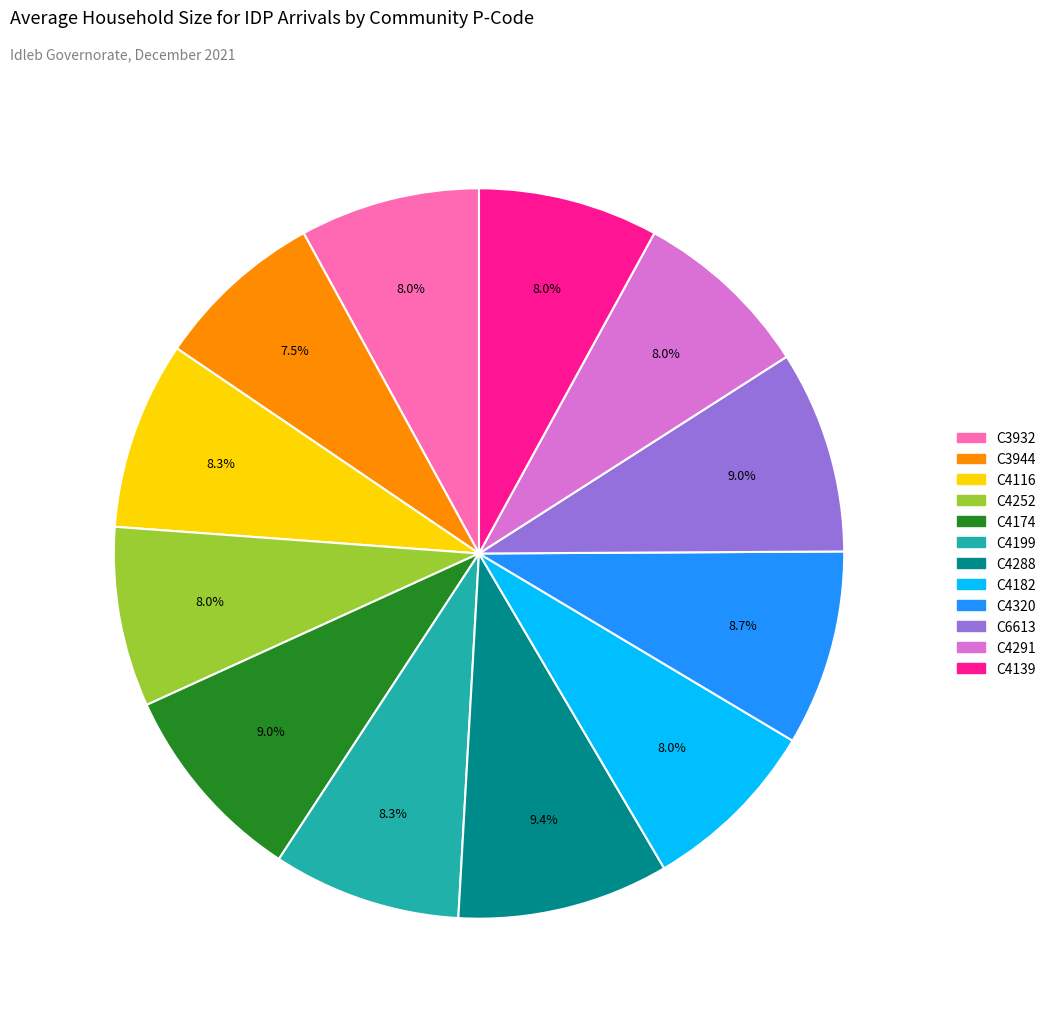

To the nearest percent, what is the difference between the C3944 and C4320 slice percentages?

1%